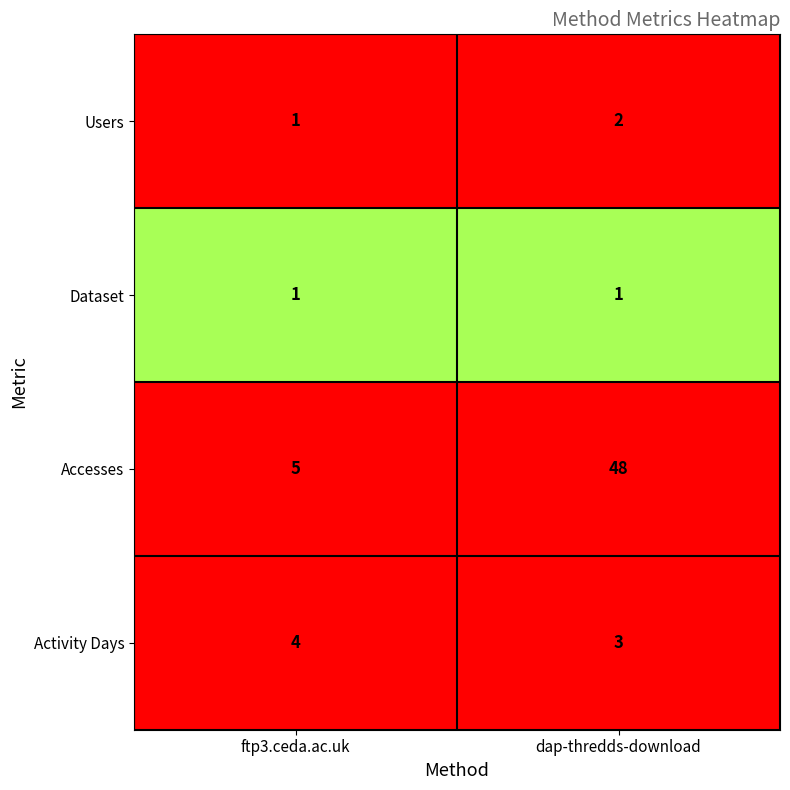

Rank the series at dap-thredds-download from lowest to highest value.

Dataset, Users, Activity Days, Accesses